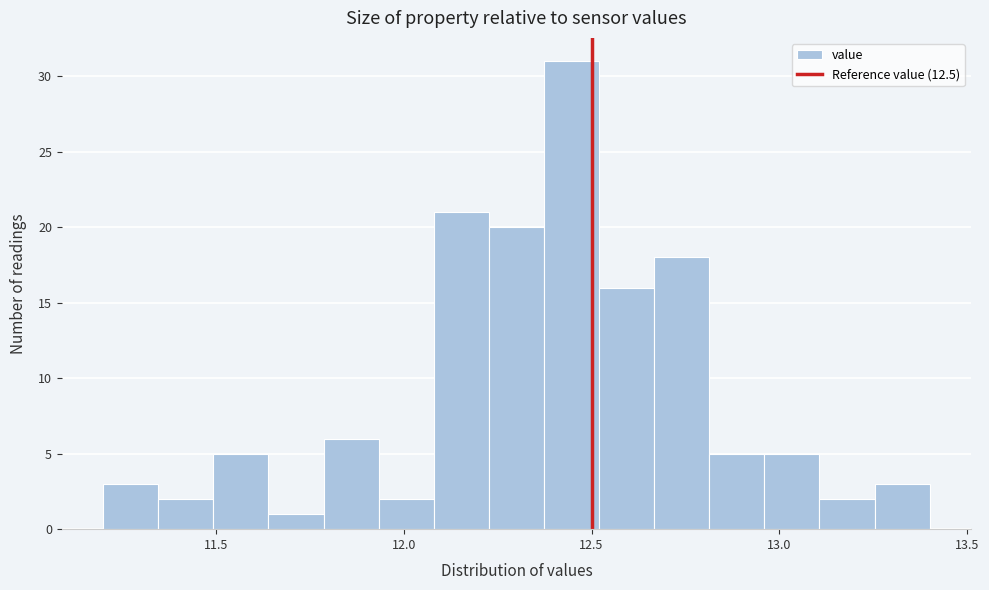

Read against the x-axis, roughly where is the centre of the tallest bar?

12.45